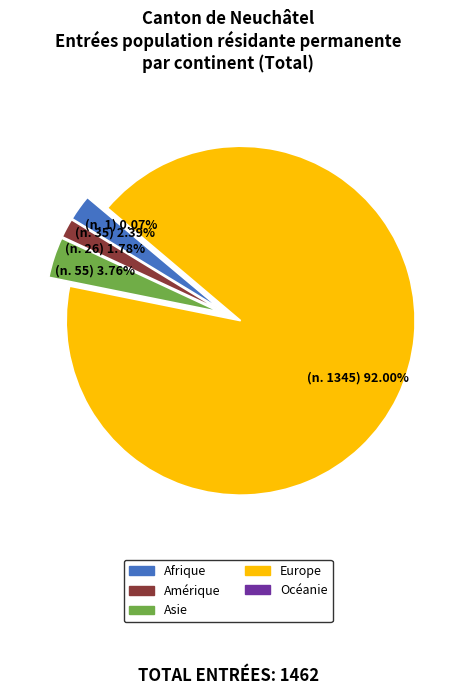

What is the smallest slice in the pie chart?

Océanie